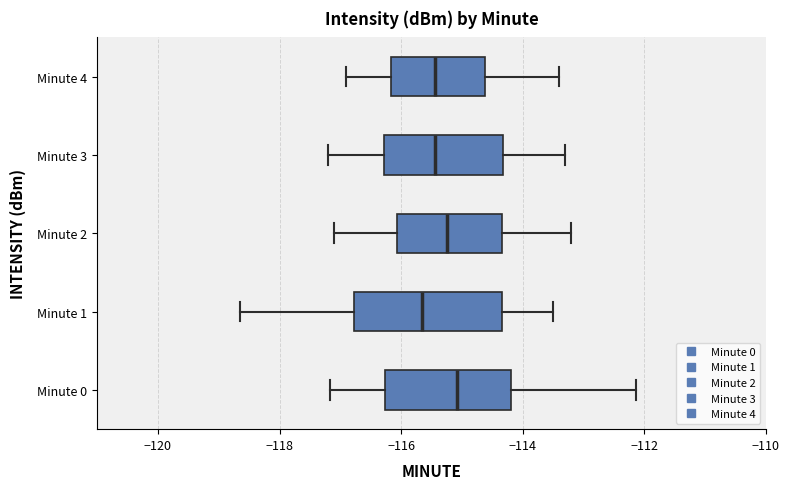

Where does the left whisker of the box for Minute 3 end on the x-axis? The values are not printed on the chart, so give them approximately, as read against the axis.

-117.2